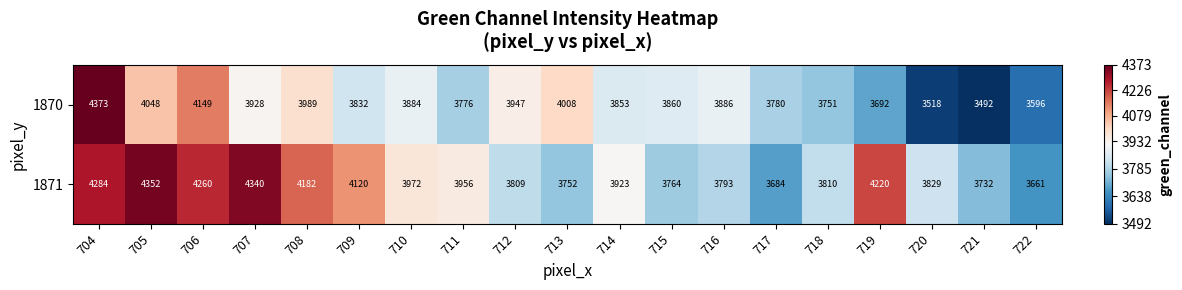

What is the difference between the second highest and second lowest values in the 1871 series?

656